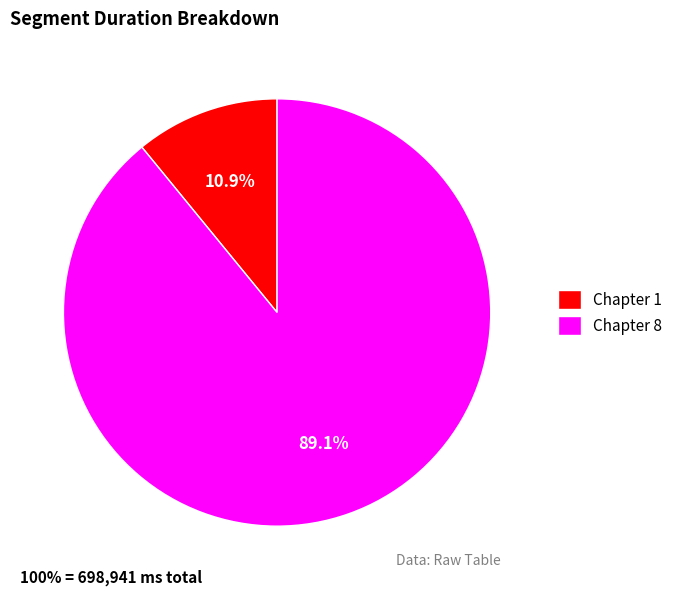

Which slice is the largest?

Chapter 8